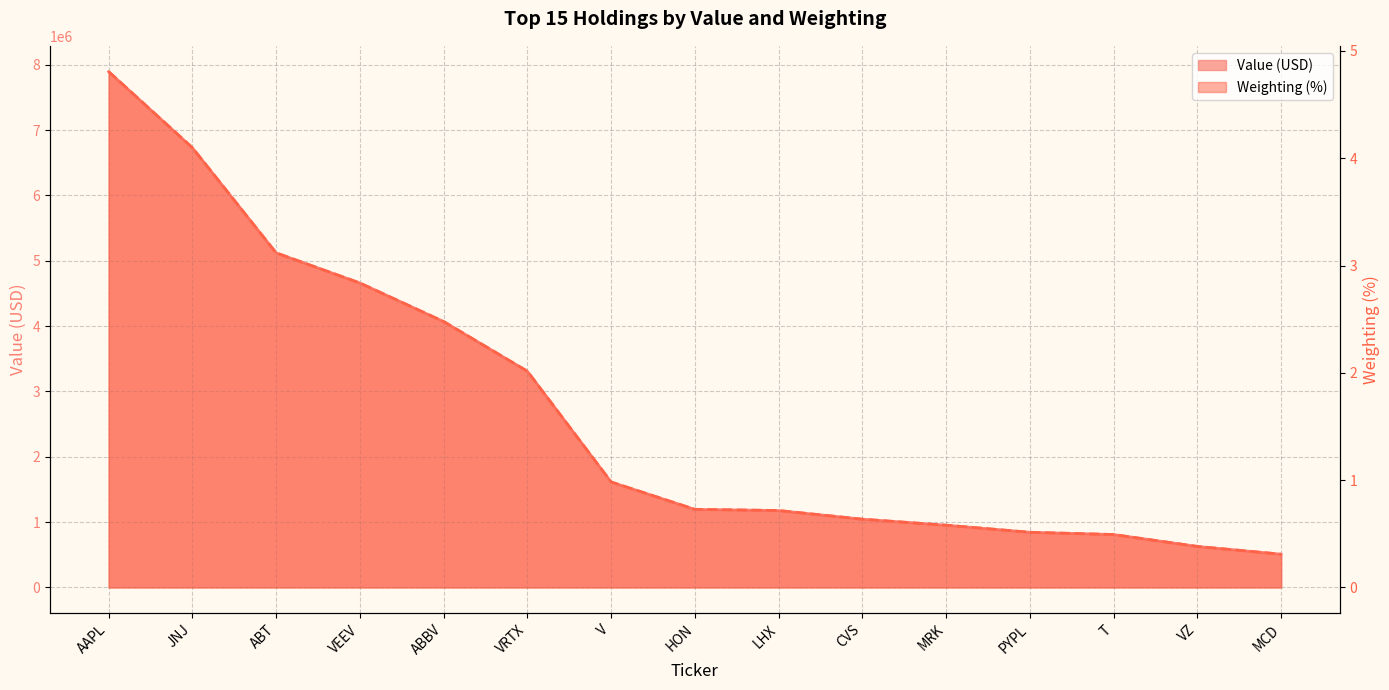

At which label does Value (USD) first exceed 1195000?

AAPL